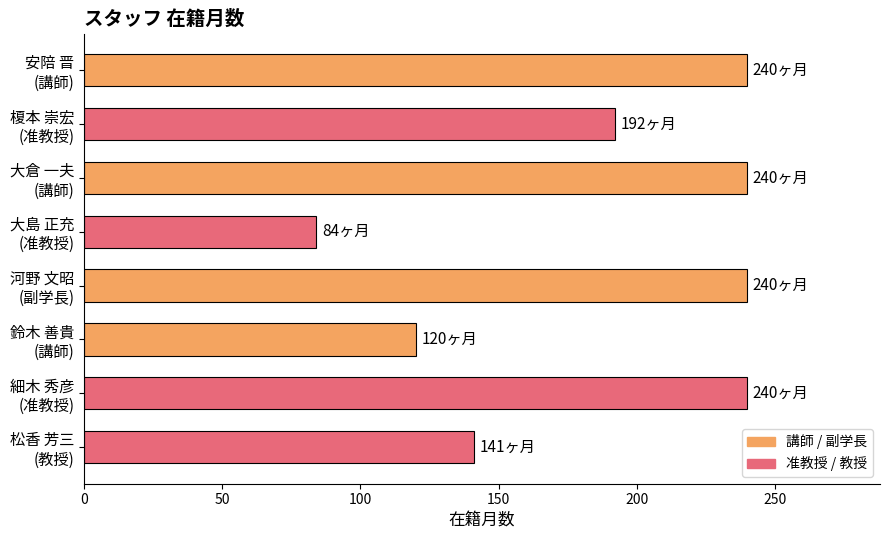

What is the sum of all values?

1497